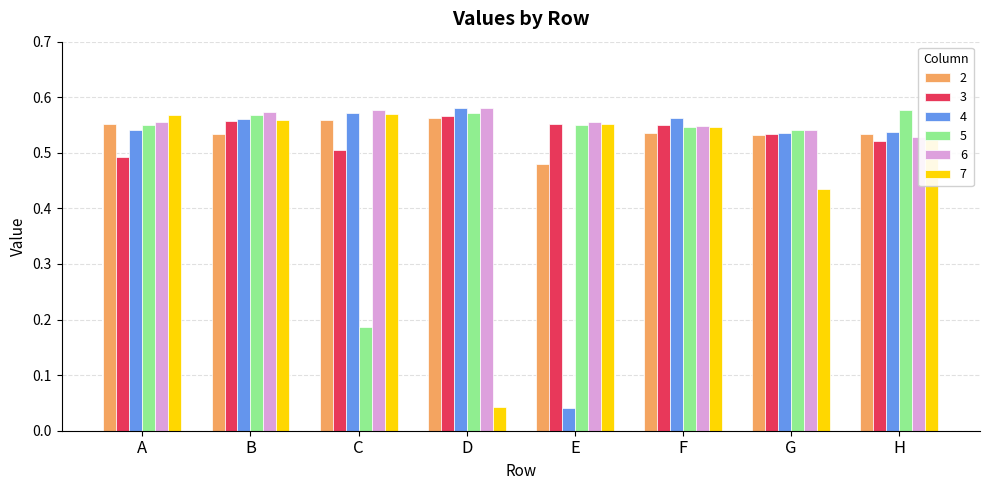

What are all the series names shown in the legend?

2, 3, 4, 5, 6, 7